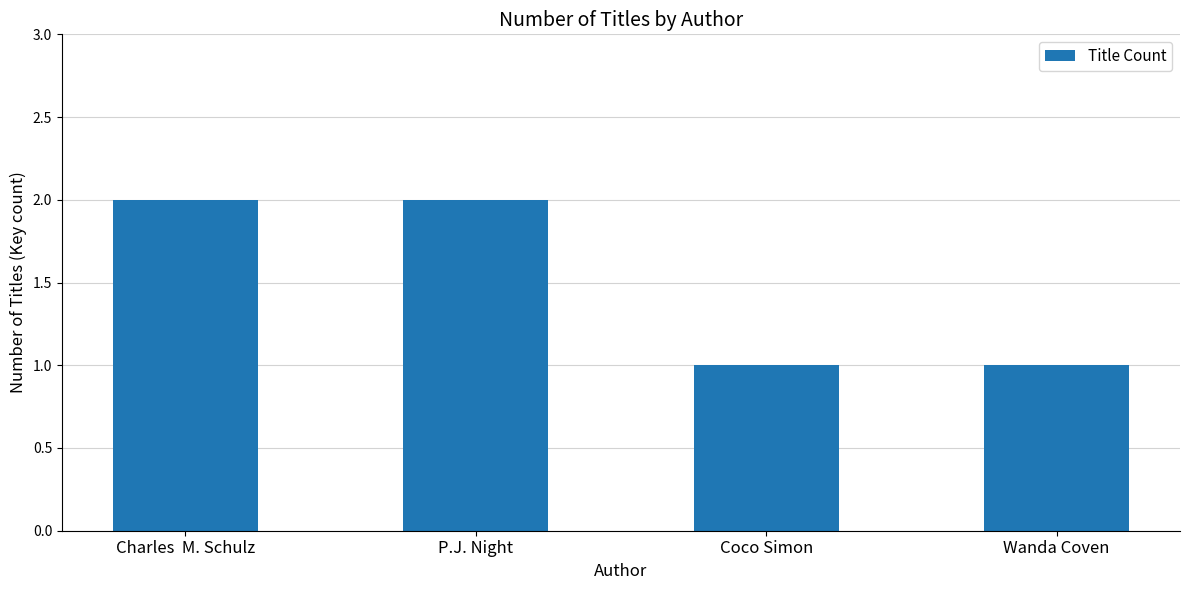

Are the bars horizontal?

No